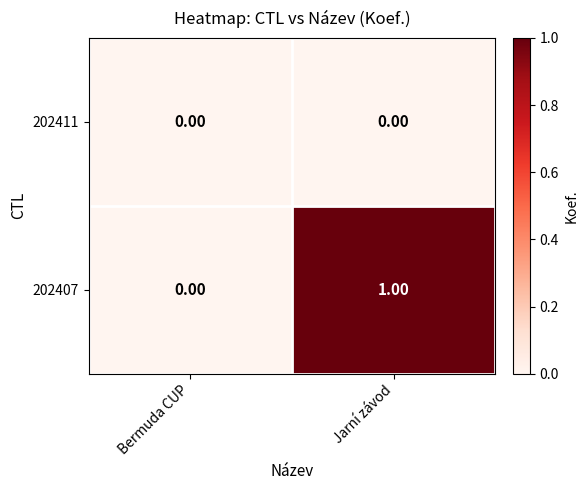

Which series has the largest total across all categories?

202407